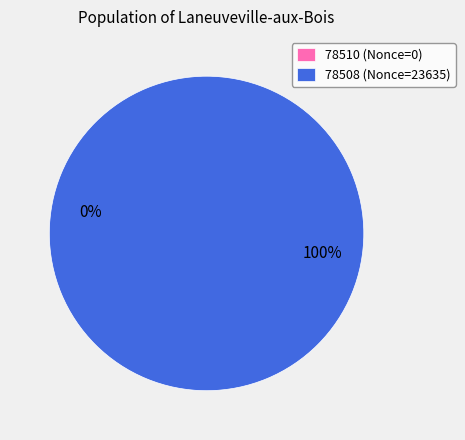

Rank the categories by value from highest to lowest.

78508, 78510